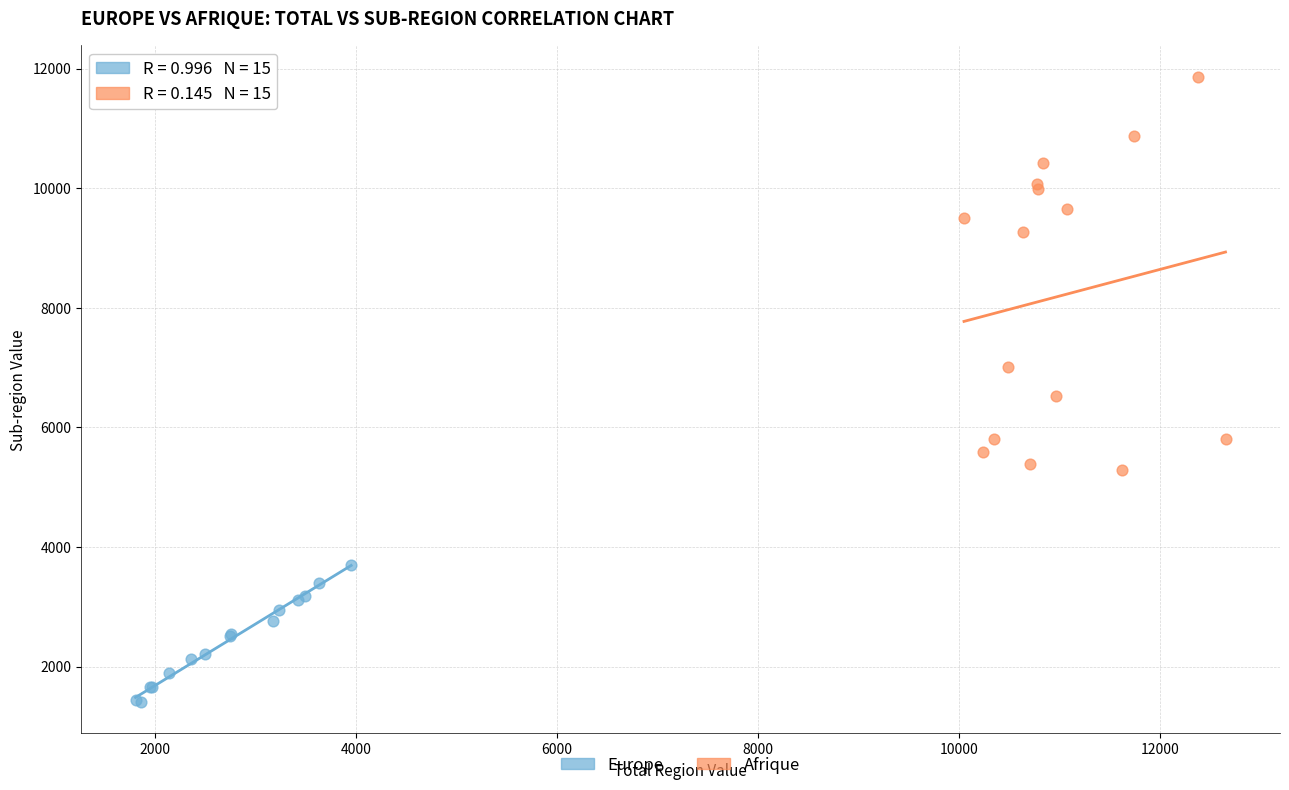

Which series reaches the minimum Y coordinate?

Europe